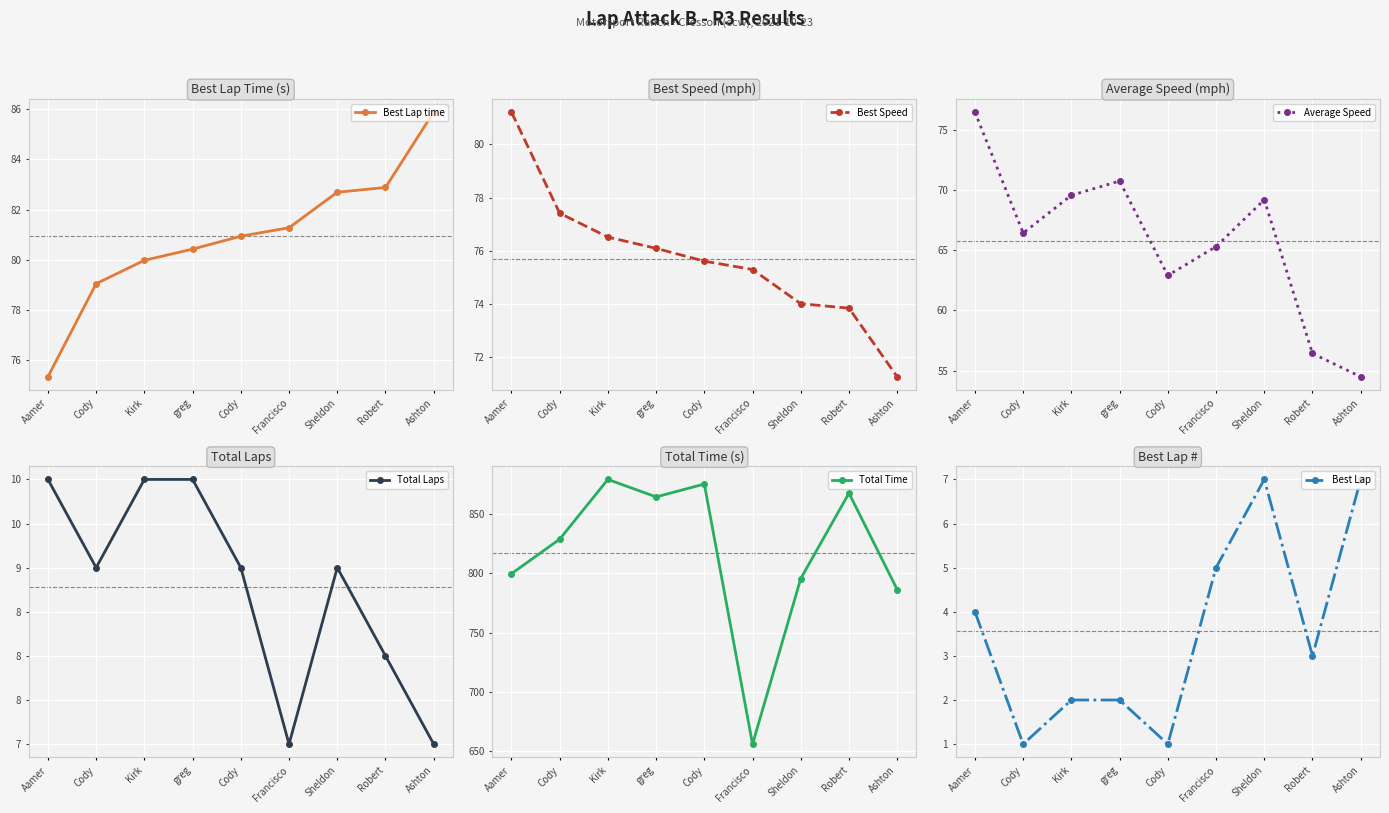

True or false: Best Lap and Average Speed cross at least once.

False